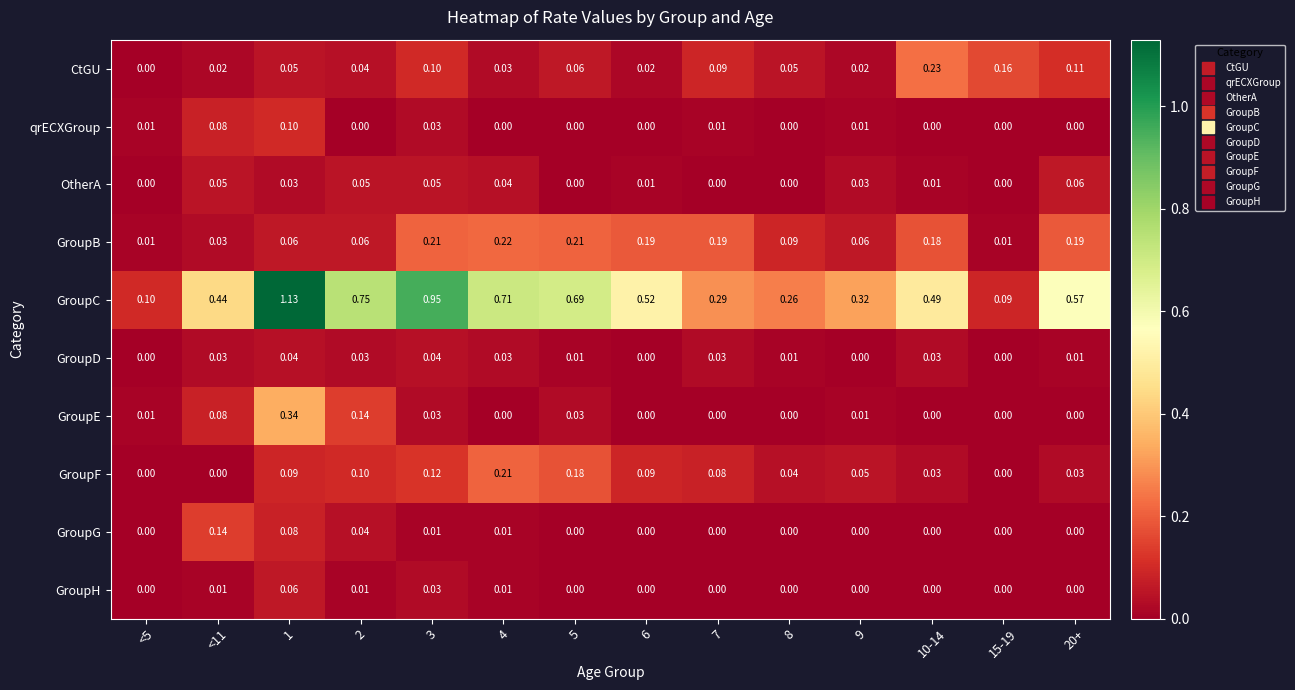

Which series has the widest spread of values?

GroupC